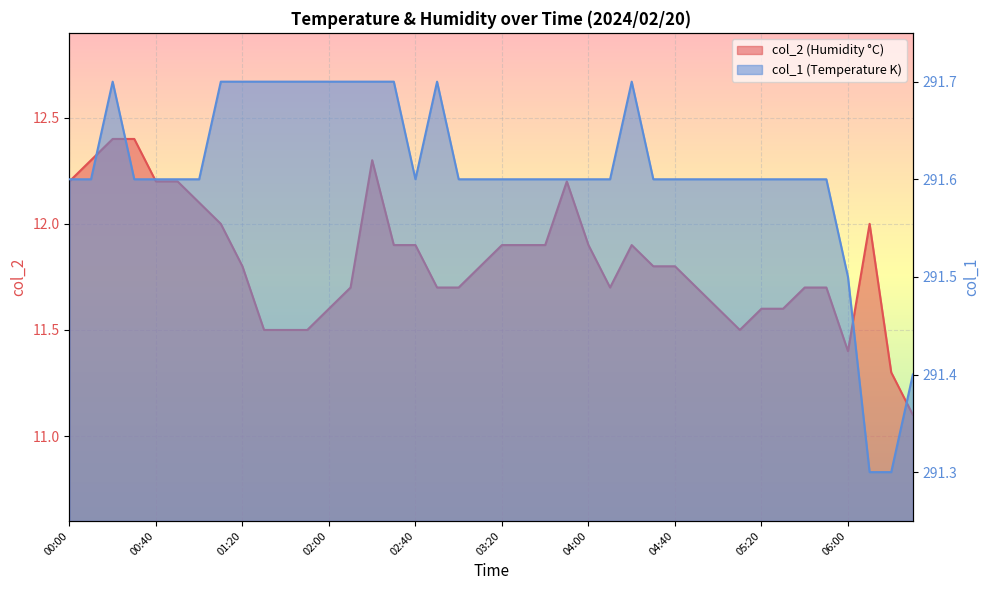

Where is the first local maximum for col_2?

02:20